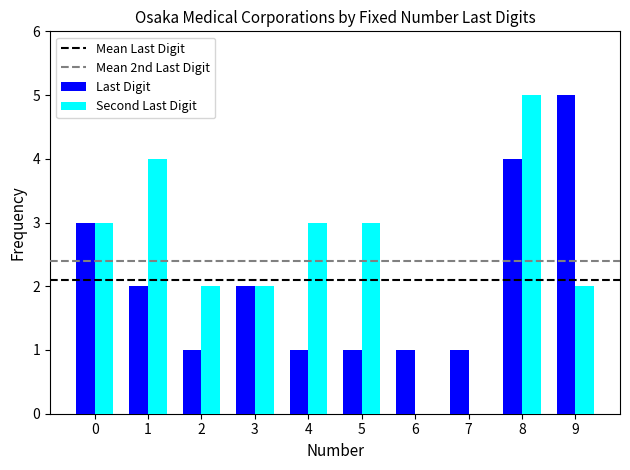

At which category is the sum across all series the highest?

8